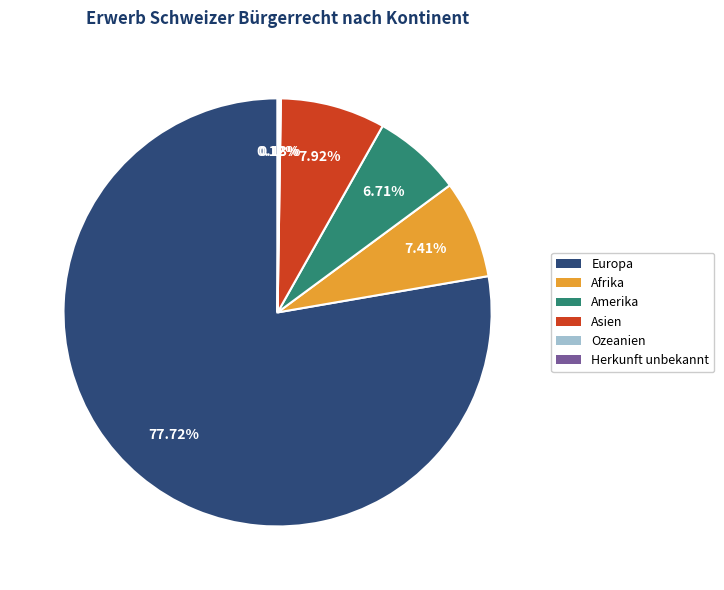

Do Asien and Afrika together represent more than half of the pie?

No